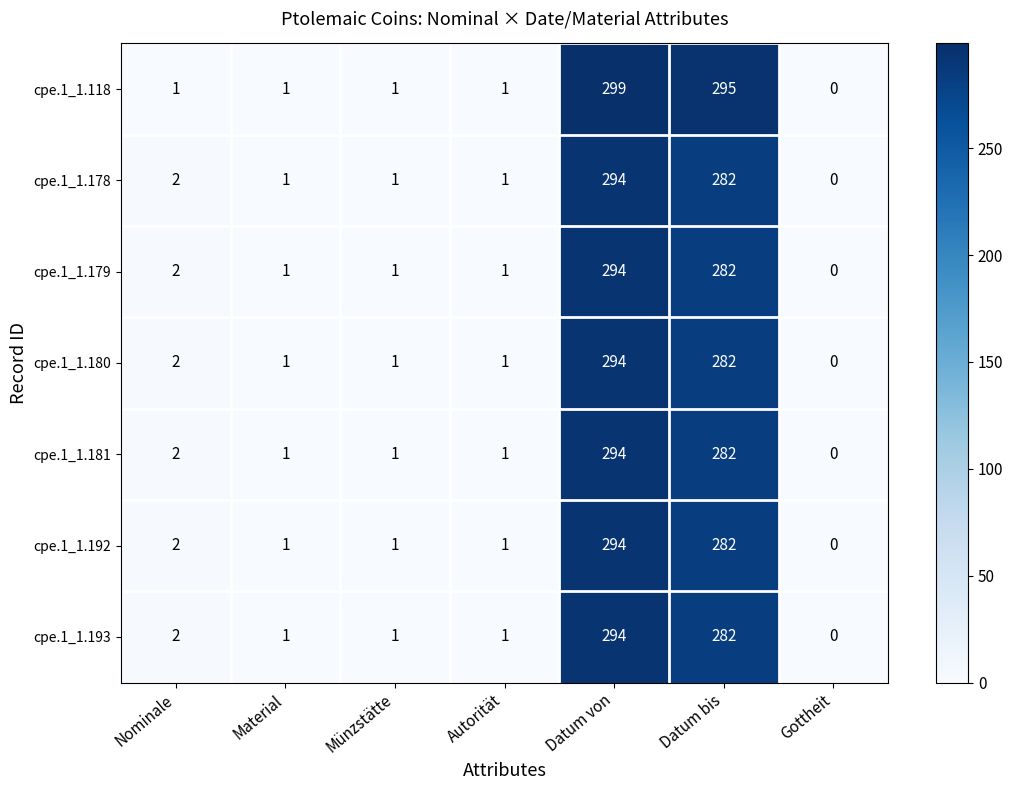

At how many categories does at least one series exceed 181?

2